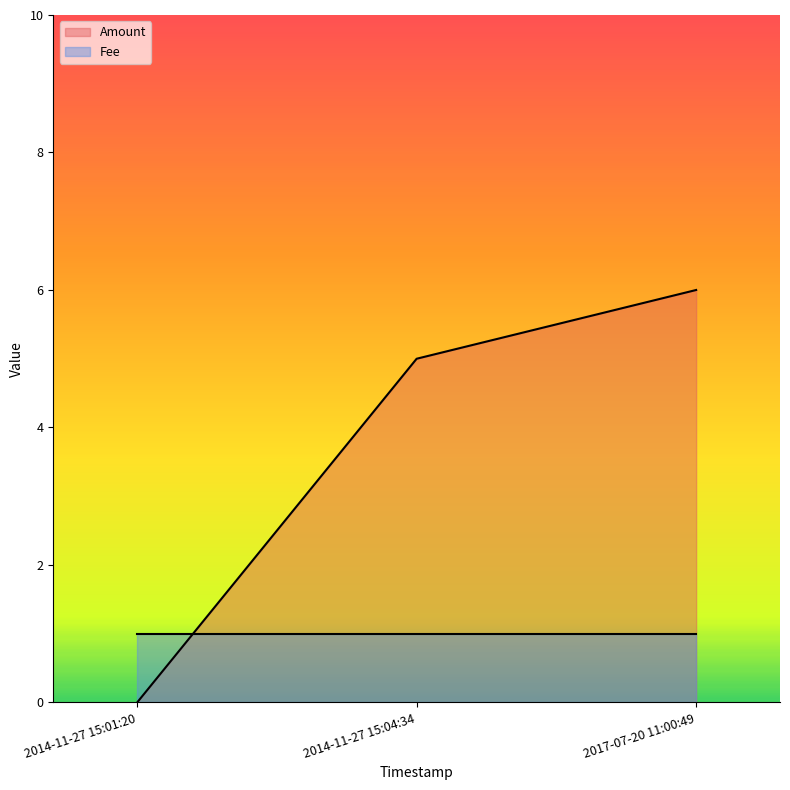

Approximately how many times larger is the value at 2017-07-20 11:00:49 compared to 2014-11-27 15:04:34?

1.2